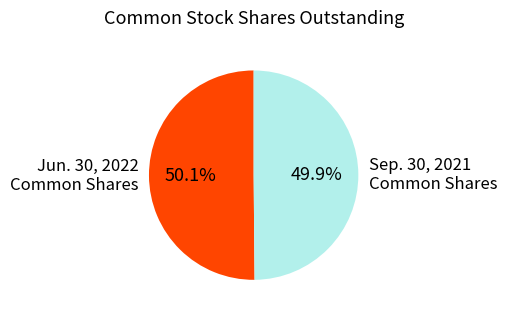

Approximately how many times larger is the value at Sep. 30, 2021 Common Shares compared to Jun. 30, 2022 Common Shares?

1.0